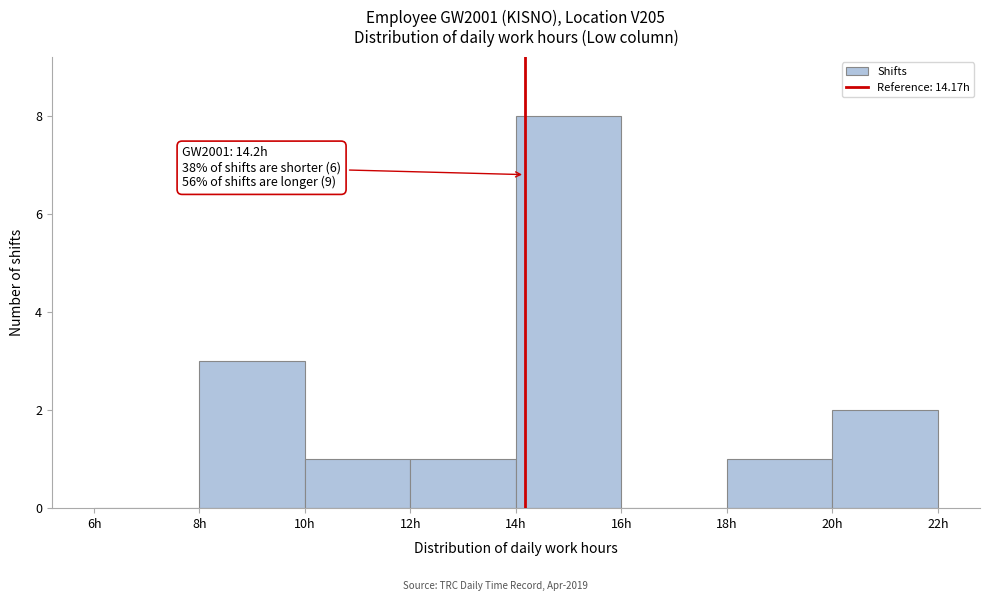

Which range on the x-axis has the tallest bar?

14 to 16